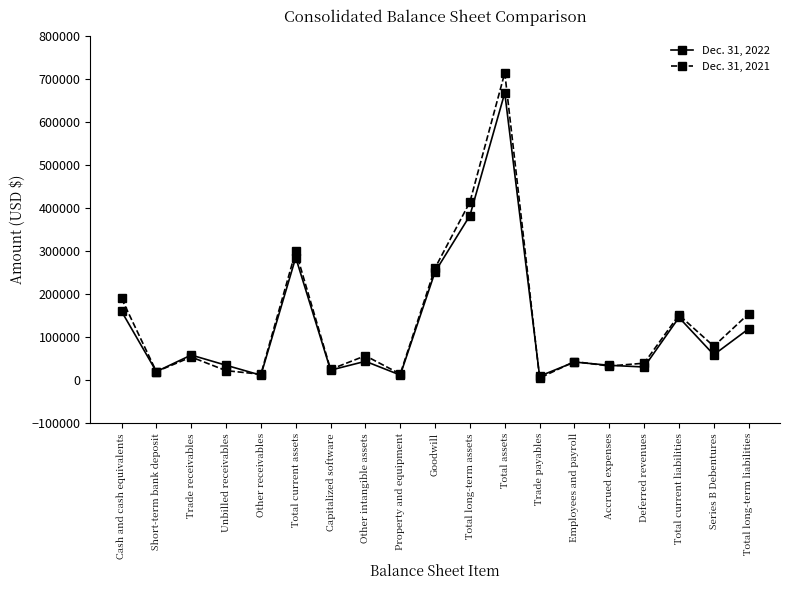

What is the label of the 16th point from the left?

Deferred revenues